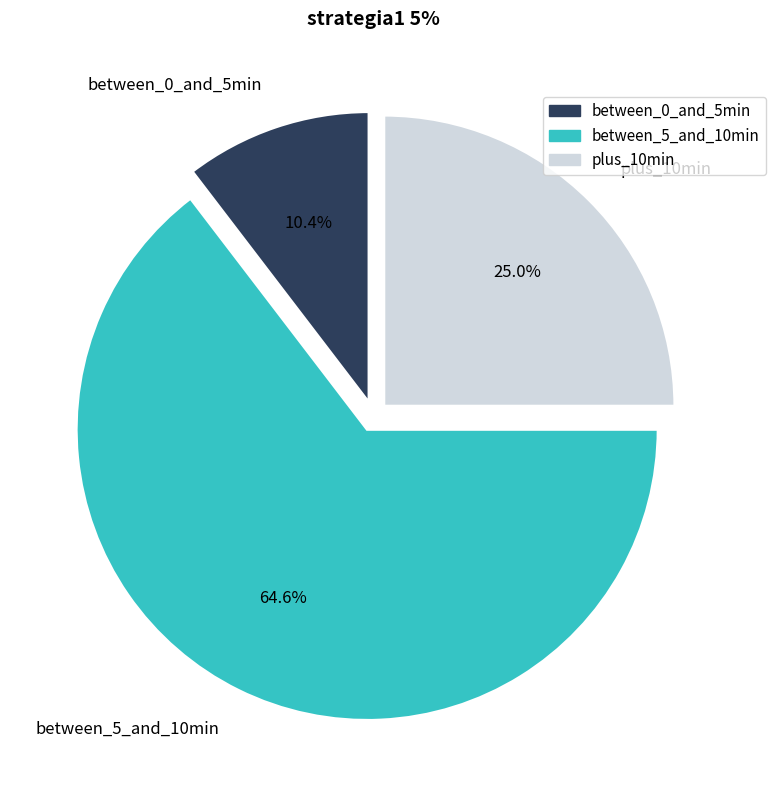

What percentage is NOT represented by between_5_and_10min?

35.4%